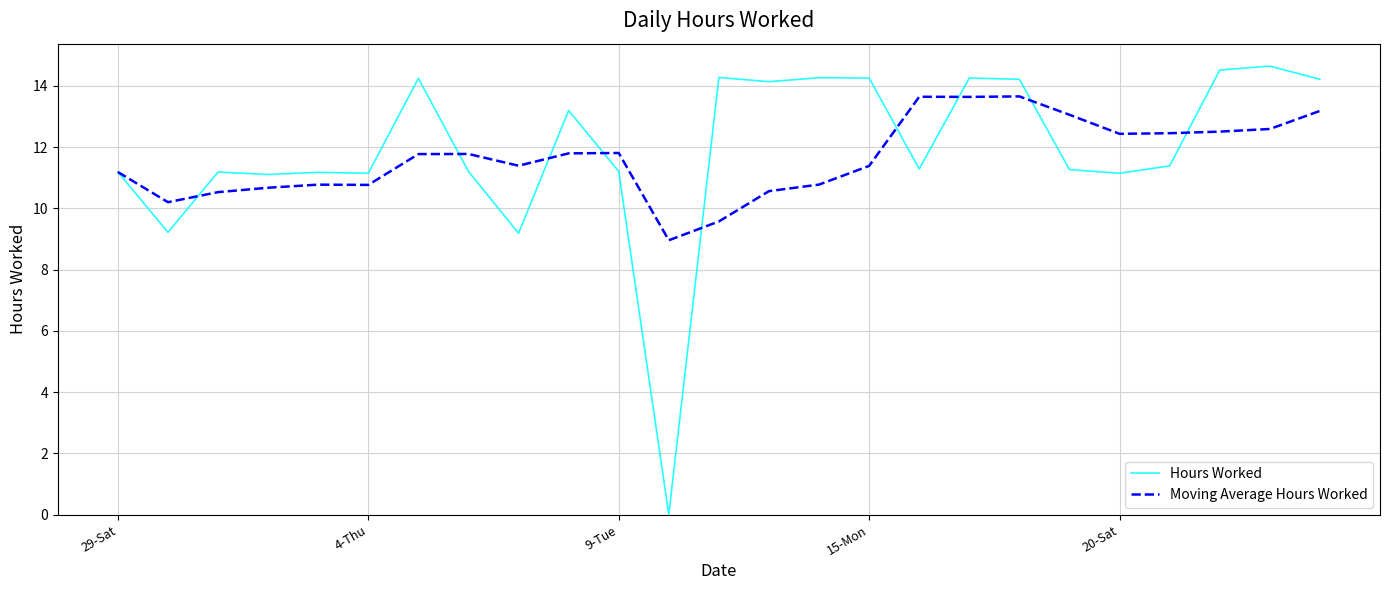

Which series has the widest spread of values?

Hours Worked